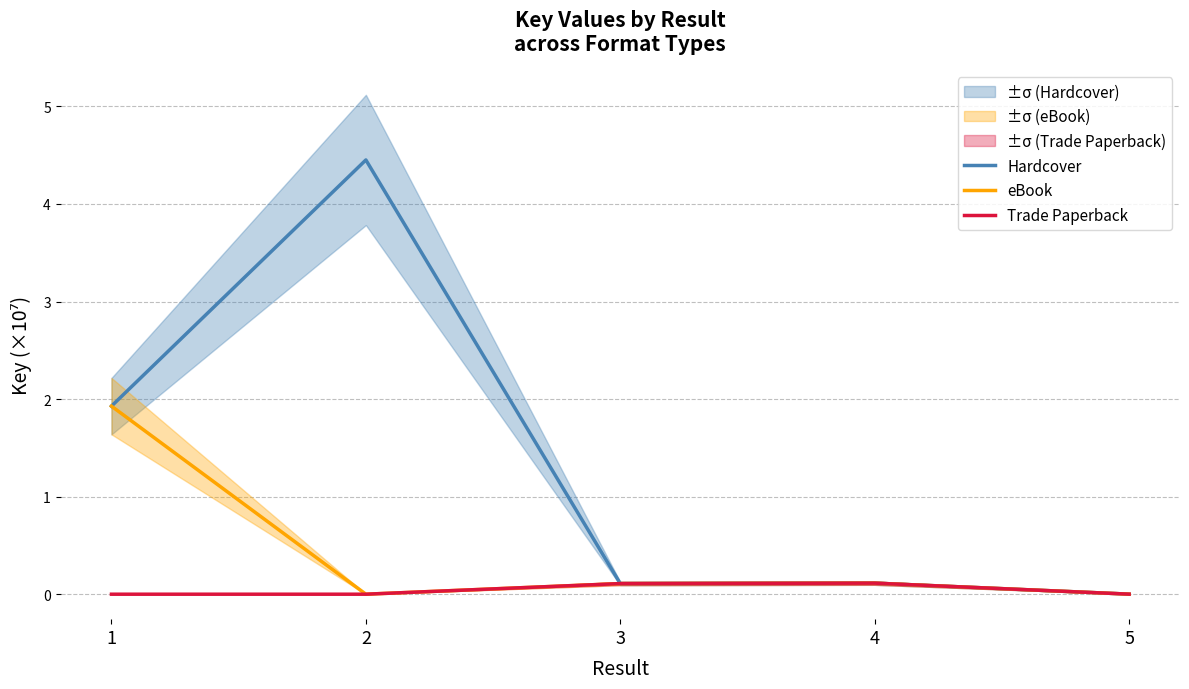

Count the number of data series in this chart.

3